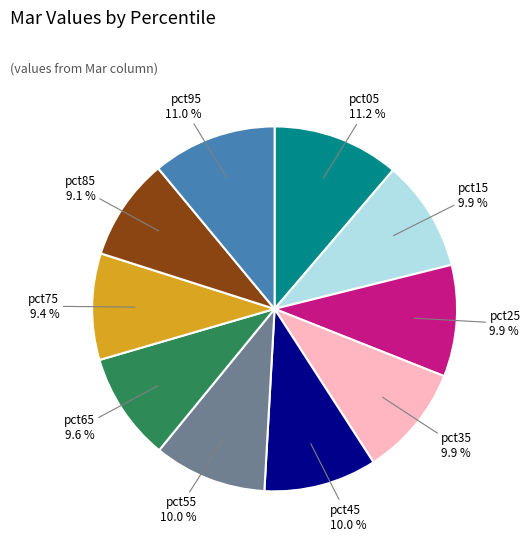

How many segments does this pie chart have?

10